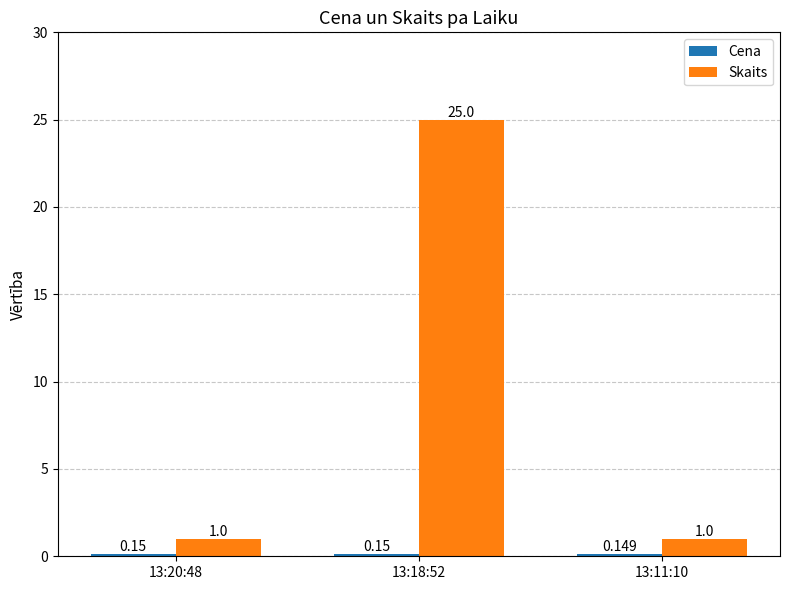

Which series has the largest range (max minus min)?

Skaits